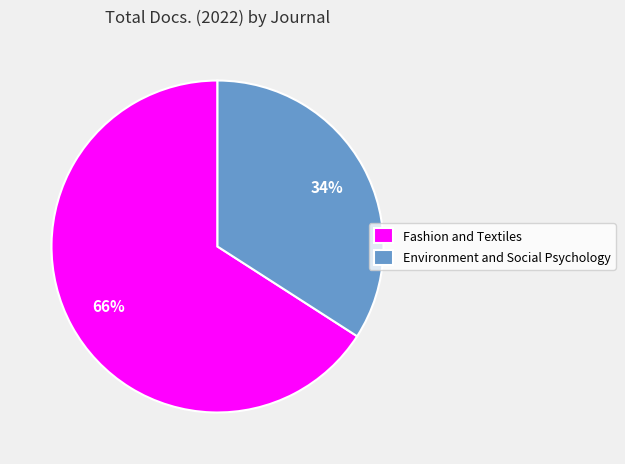

To the nearest percent, what portion does Environment and Social Psychology represent?

34%